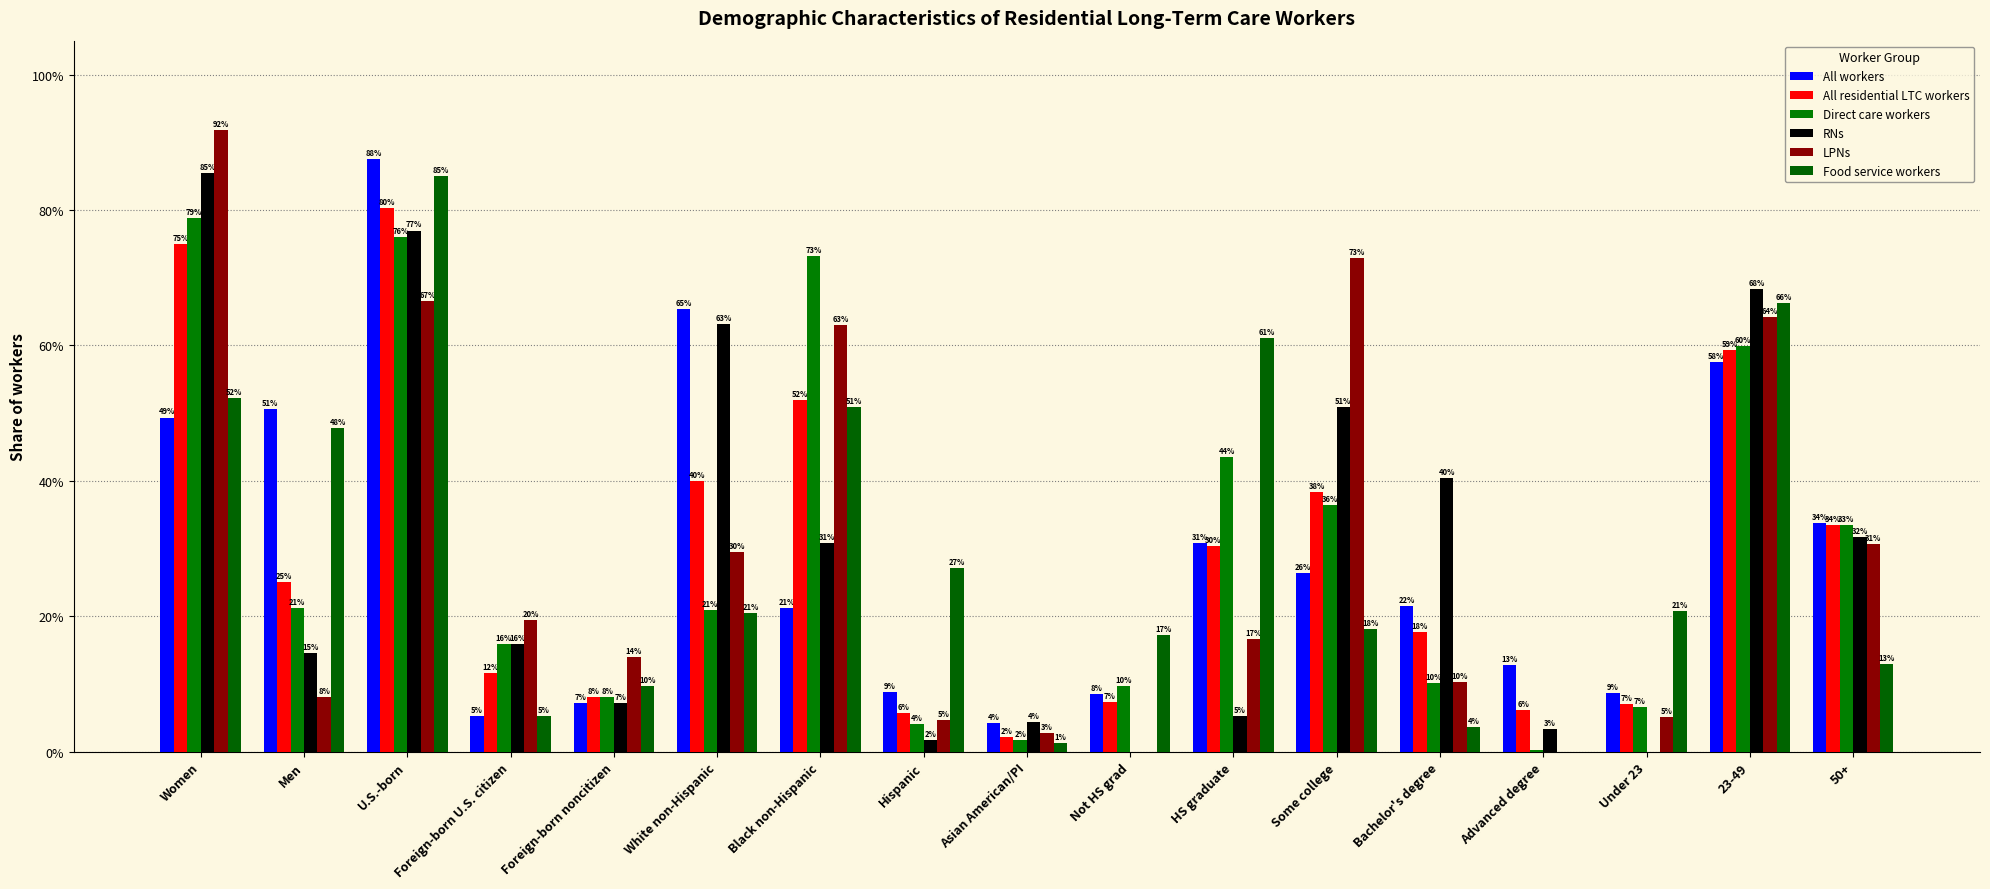

At which label is Direct care workers closest to 0?

Advanced degree